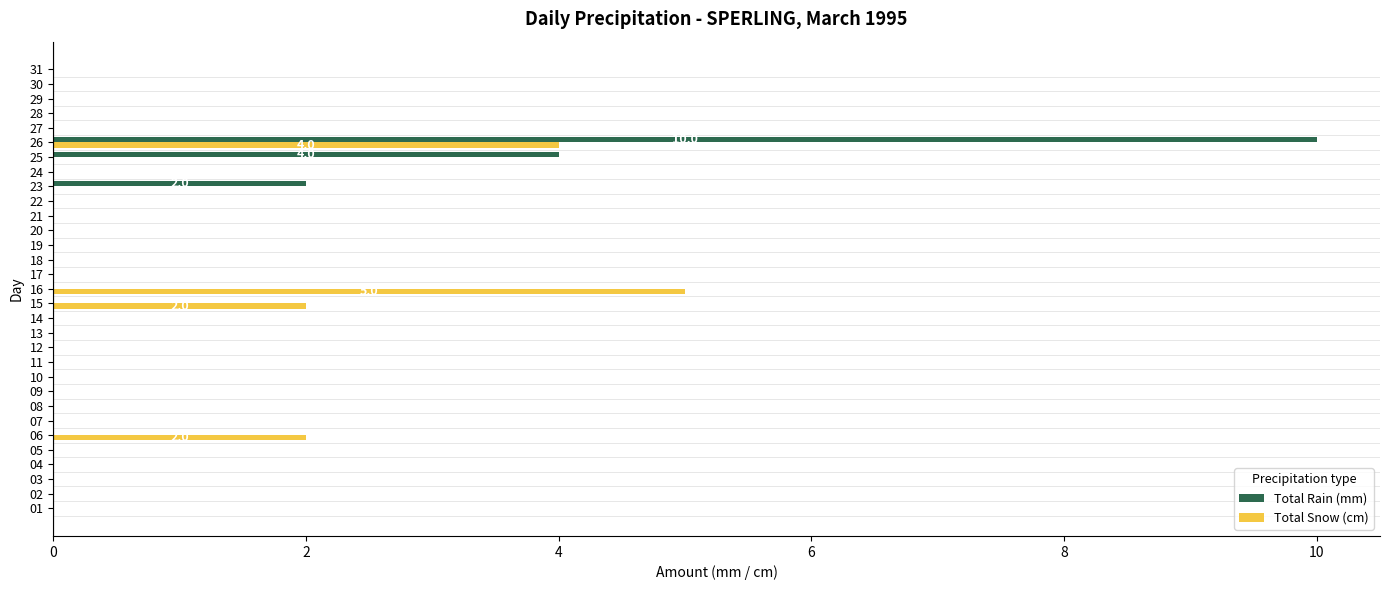

How many categories are shown in the chart?

31